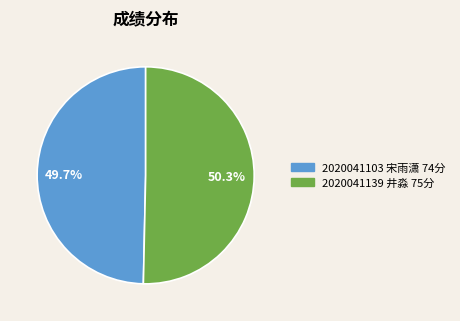

How many segments does this pie chart have?

2